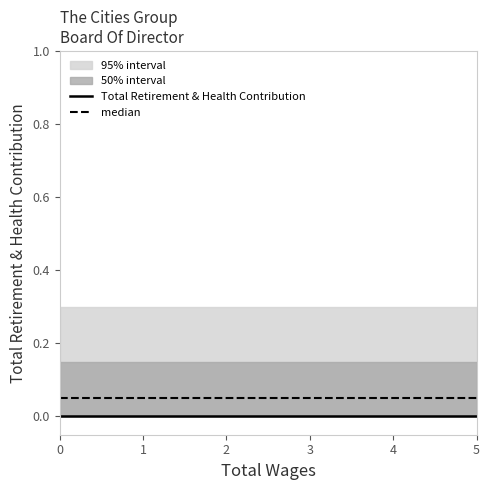

Which has a higher value, 5 or 3?

5